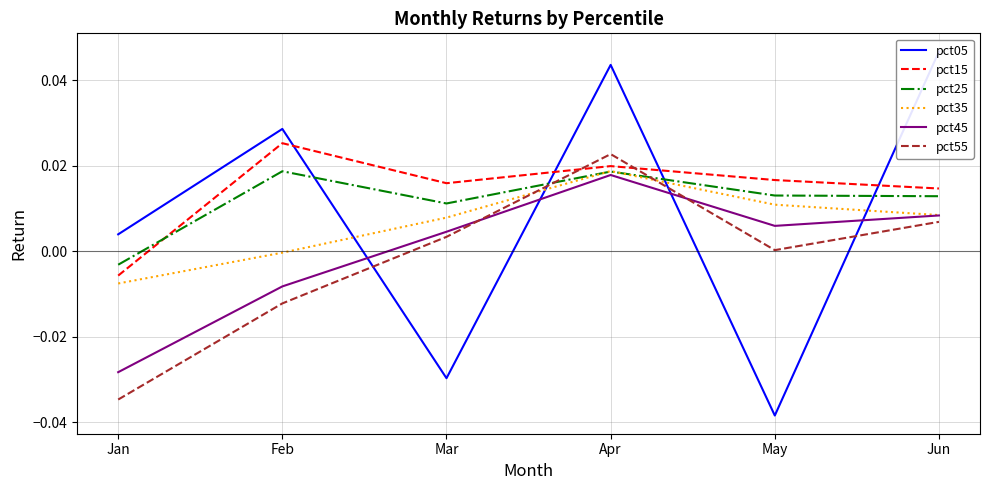

Which series has the largest total across all categories?

pct15